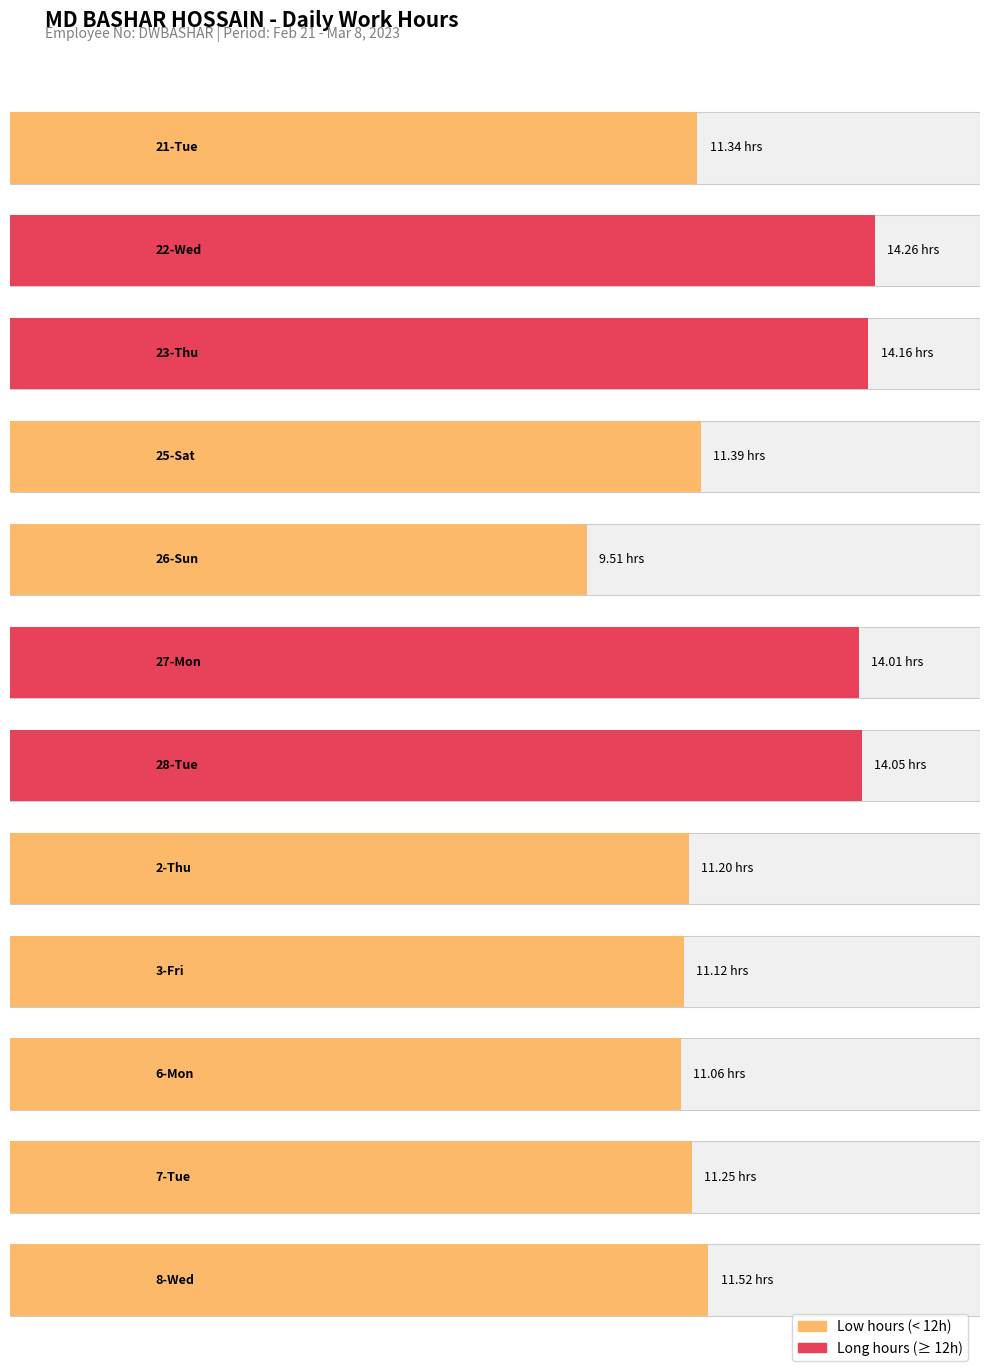

True or false: Low (hours) has a value of 9.5 at 28-Tue.

False